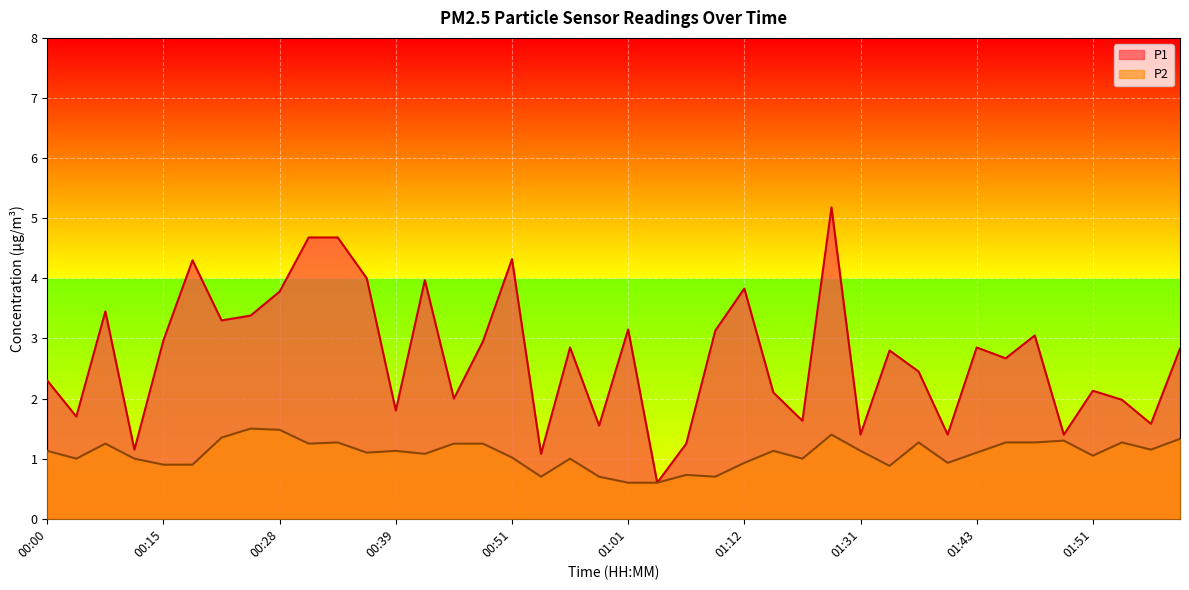

What are all the series names shown in the legend?

P1, P2